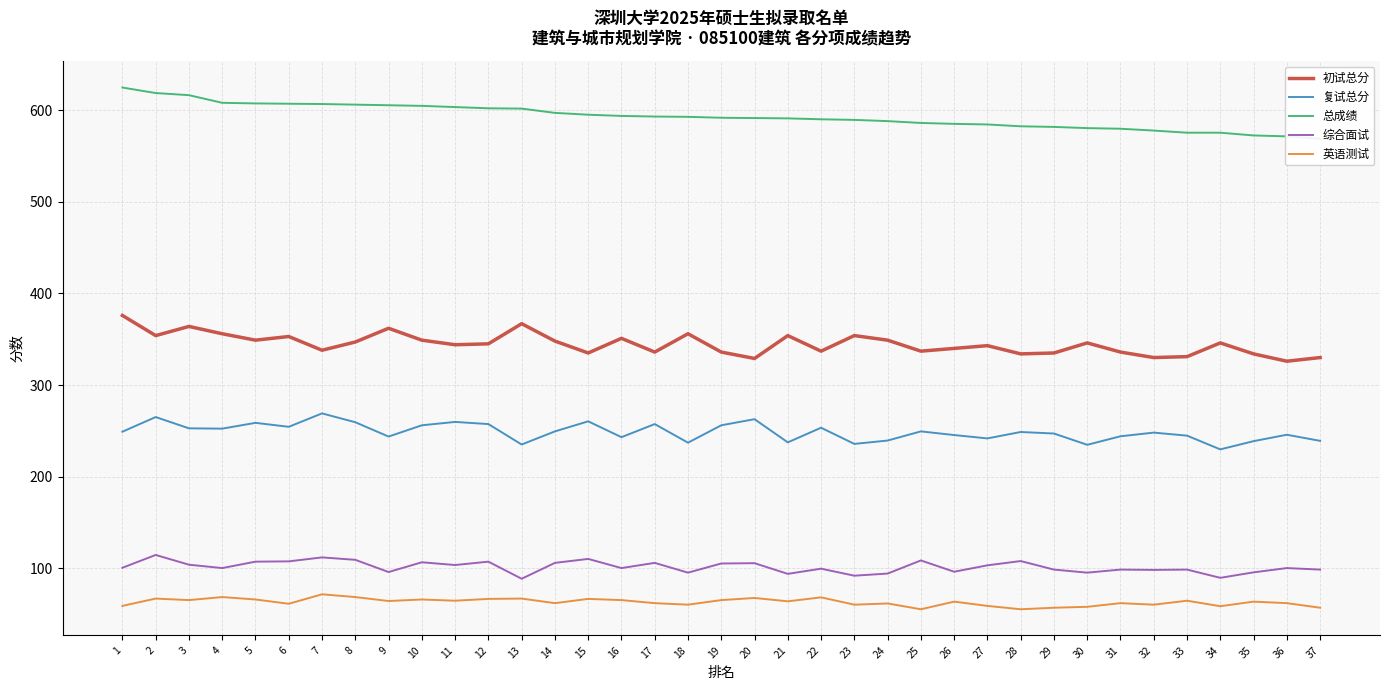

Reading right to left, what are all the values shown in this chart?

初试总分: 330.0	326.0	334.0	346.0	331.0	330.0	336.0	346.0	335.0	334.0	343.0	340.0	337.0	349.0	354.0	337.0	354.0	329.0	336.0	356.0	336.0	351.0	335.0	348.0	367.0	345.0	344.0	349.0	362.0	347.0	338.0	353.0	349.0	356.0	364.0	354.0	376.0
复试总分: 239.0	245.7	238.7	229.7	244.7	248.0	244.0	234.7	247.0	248.7	241.7	245.3	249.3	239.3	235.7	253.3	237.3	262.7	256.0	237.0	257.3	243.0	260.3	249.3	235.0	257.3	259.7	256.0	243.7	259.3	269.0	254.3	258.7	252.3	252.7	265.0	249.0
总成绩: 569.0	571.7	572.7	575.7	575.7	578.0	580.0	580.7	582.0	582.7	584.7	585.3	586.3	588.3	589.7	590.3	591.3	591.7	592.0	593.0	593.3	594.0	595.3	597.3	602.0	602.3	603.7	605.0	605.7	606.3	607.0	607.3	607.7	608.3	616.7	619.0	625.0
综合面试: 98.3	100.0	95.3	89.3	98.3	98.0	98.3	95.0	98.3	107.7	103.0	96.0	108.3	94.0	91.7	99.3	93.7	105.3	105.0	95.0	105.7	100.0	110.0	105.7	88.3	107.0	103.3	106.3	95.7	109.0	111.7	107.3	107.0	100.0	103.7	114.3	100.3
英语测试: 56.7	61.7	63.3	58.3	64.3	60.0	61.7	57.7	56.7	55.0	58.7	63.3	55.0	61.3	60.0	68.0	63.7	67.3	65.0	60.0	61.7	65.0	66.3	61.7	66.7	66.3	64.3	65.7	64.0	68.3	71.3	61.0	65.7	68.3	65.0	66.7	58.7